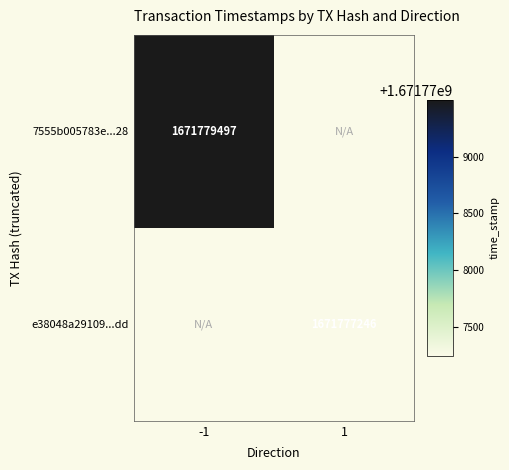

At how many categories does at least one series exceed 1671779453?

1